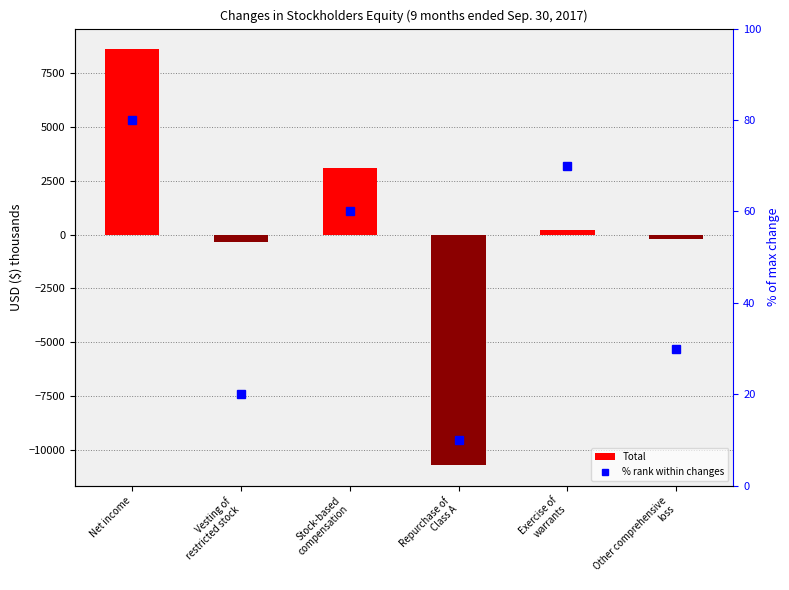

How many positive values does the Total series have?

3